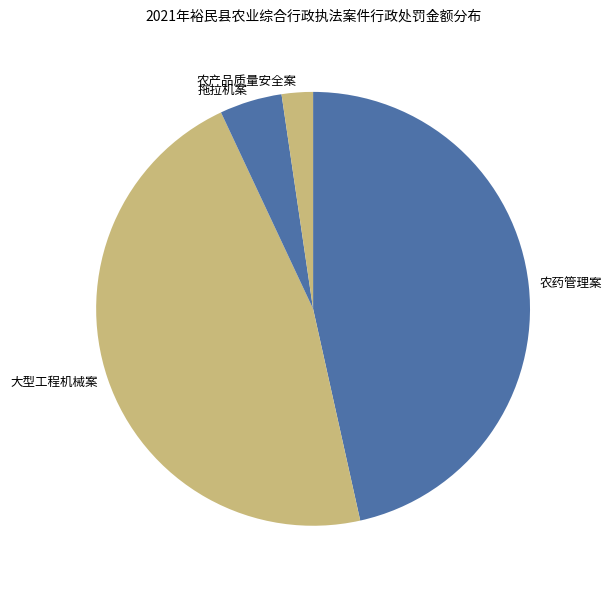

Is the sum of 拖拉机案 and 农产品质量安全案 greater than half?

No